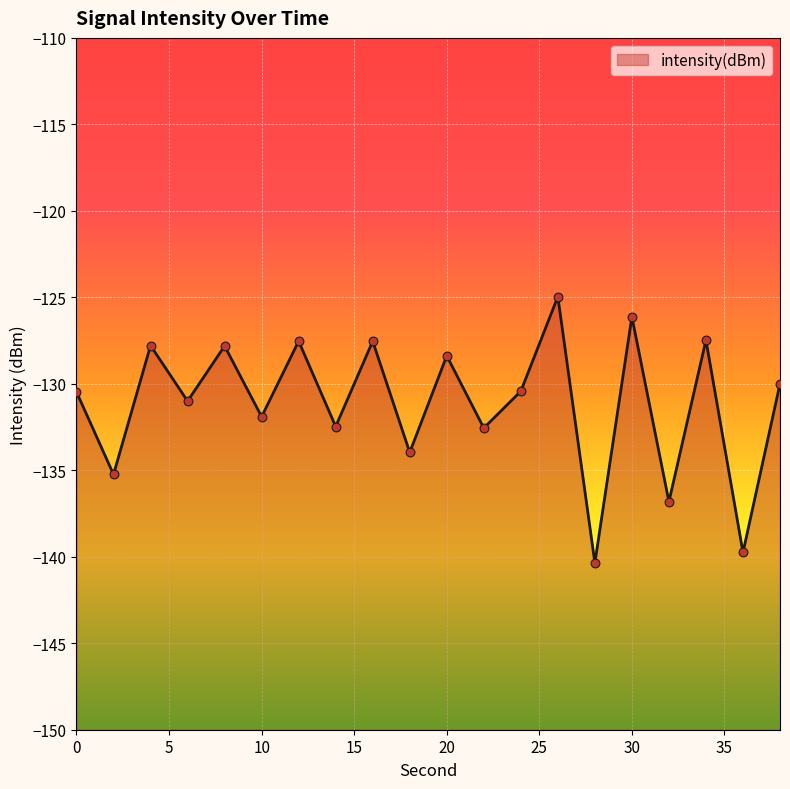

Between 10 and 16, which is larger?

16